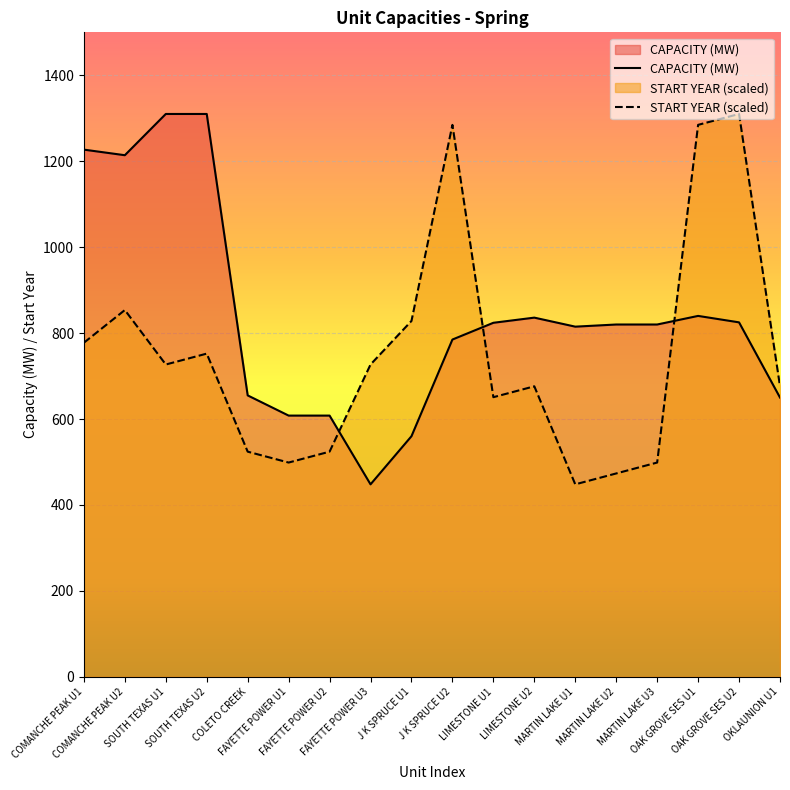

Is it true that START YEAR equals 853.6 at COMANCHE PEAK U2?

True